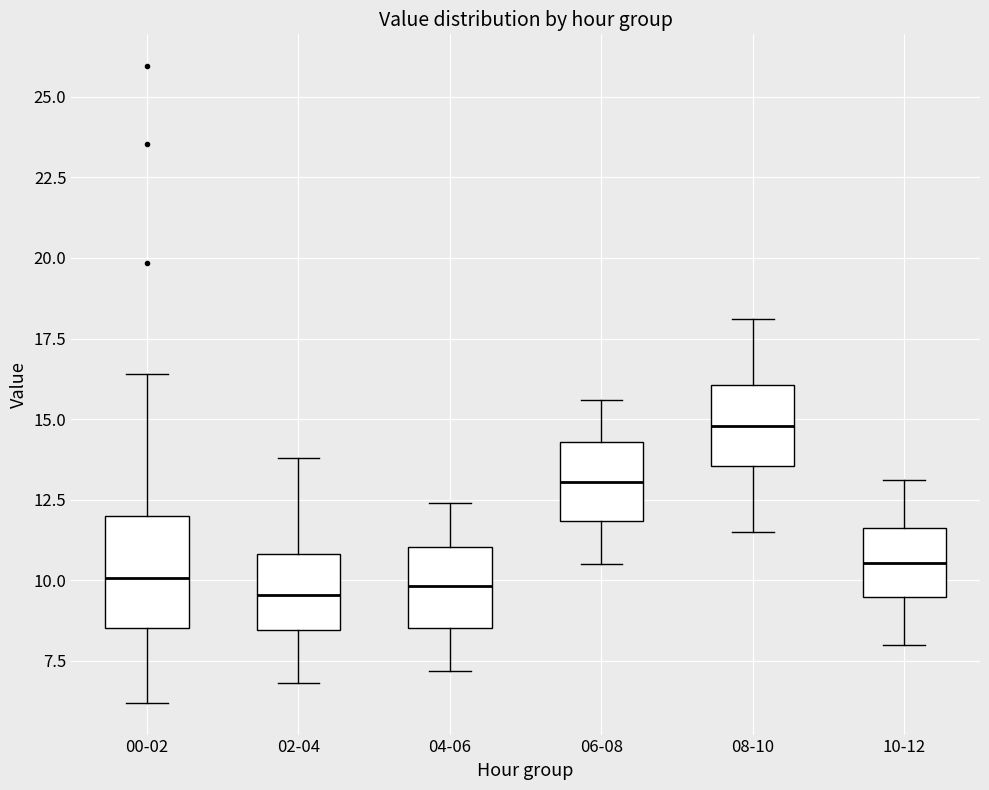

Reading left to right, read every box against the y-axis: the position of its median line, the range the box covers, and the ends of its whiskers. The values are not printed on the chart, so give them approximately, as read against the axis.

00-02: median 10.0, box 8.5 to 12.0, whiskers 6.0 to 16.5
02-04: median 9.5, box 8.5 to 11.0, whiskers 7.0 to 14.0
04-06: median 10.0, box 8.5 to 11.0, whiskers 7.0 to 12.5
06-08: median 13.0, box 12.0 to 14.5, whiskers 10.5 to 15.5
08-10: median 15.0, box 13.5 to 16.0, whiskers 11.5 to 18.0
10-12: median 10.5, box 9.5 to 11.5, whiskers 8.0 to 13.0